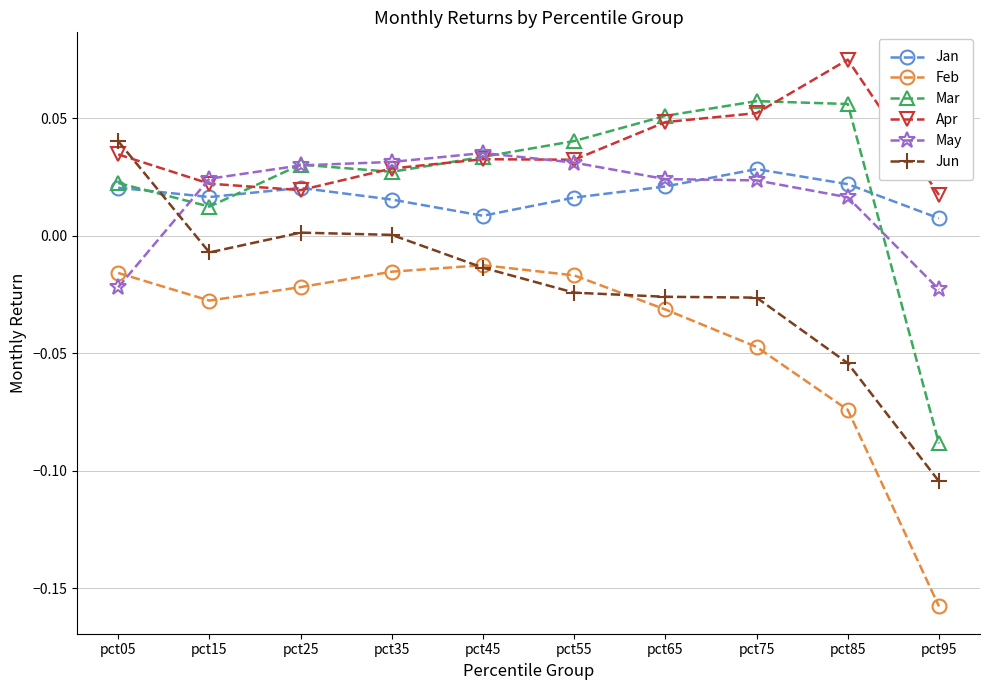

Is it true that Jan equals 0.0 at pct65?

True